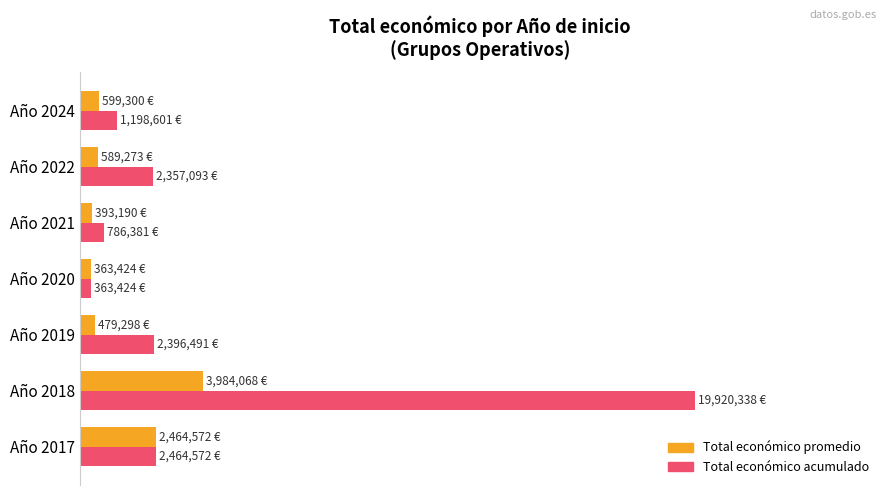

At which category is the sum across all series the highest?

Año 2018